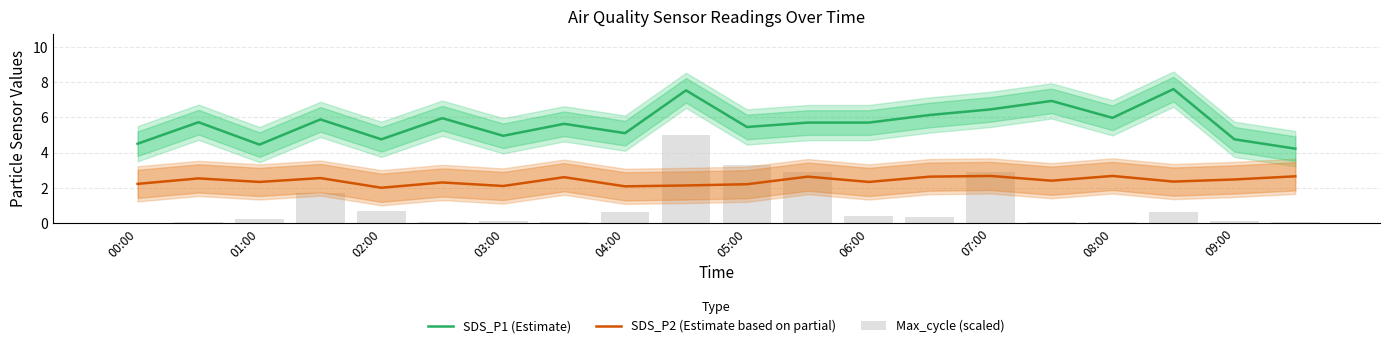

Rank the series by their maximum value, from highest to lowest.

SDS_P1 (Estimate), Max_cycle (scaled), SDS_P2 (Estimate based on partial)